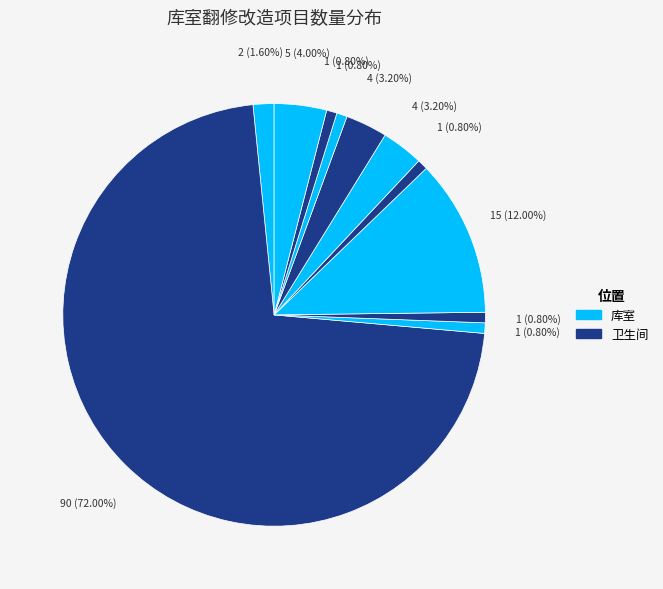

Count the number of slices in the pie.

11